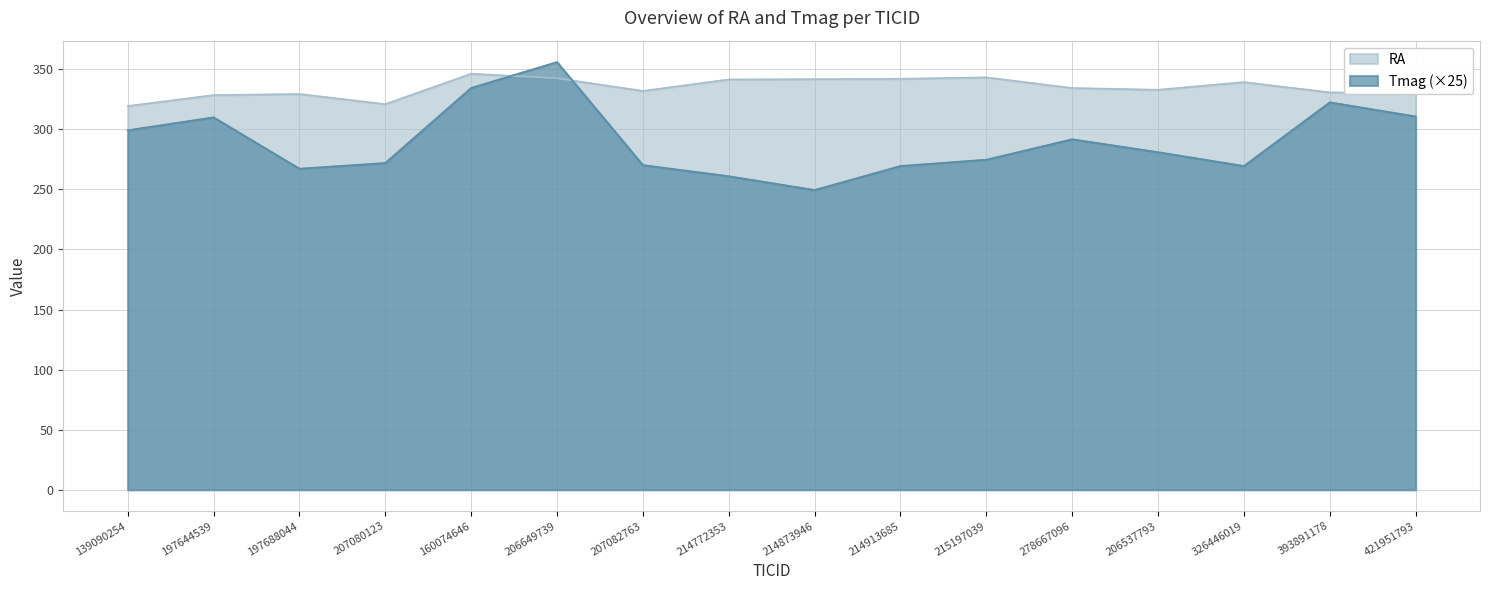

Reading left to right, extract all data points from this chart.

RA: 139090254=319.4	197644539=328.5	197688044=329.4	207080123=321.0	160074646=346.3	206649739=342.5	207082763=332.0	214772353=341.5	214873946=341.8	214913685=342.1	215197039=343.2	278667096=334.4	206537793=332.9	326446019=339.3	393891178=330.8	421951793=329.8
Tmag: 139090254=299.2	197644539=310.0	197688044=267.2	207080123=272.0	160074646=334.5	206649739=356.0	207082763=270.2	214772353=261.0	214873946=249.5	214913685=269.5	215197039=274.8	278667096=291.8	206537793=281.0	326446019=269.5	393891178=322.5	421951793=310.8